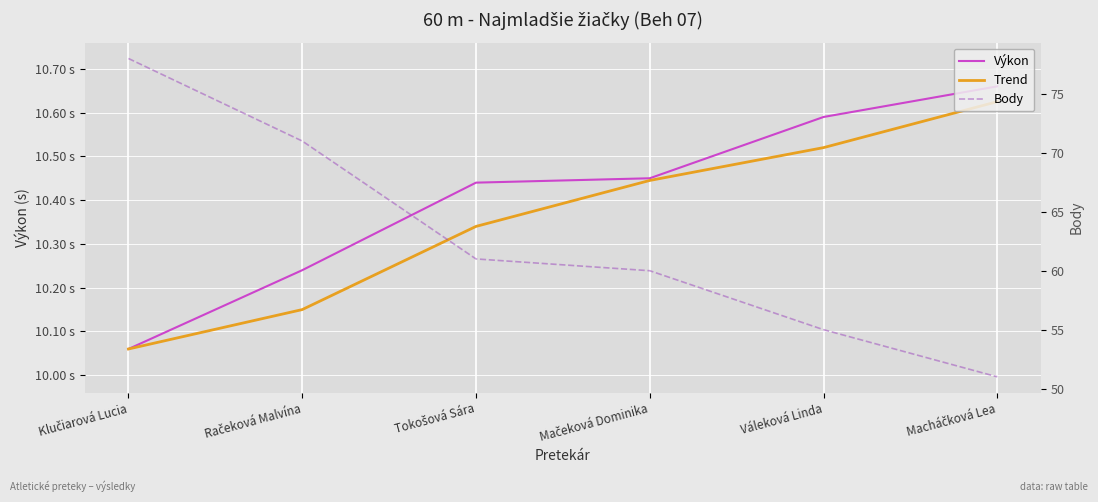

Which has a higher value, Klučiarová Lucia or Tokošová Sára?

Tokošová Sára